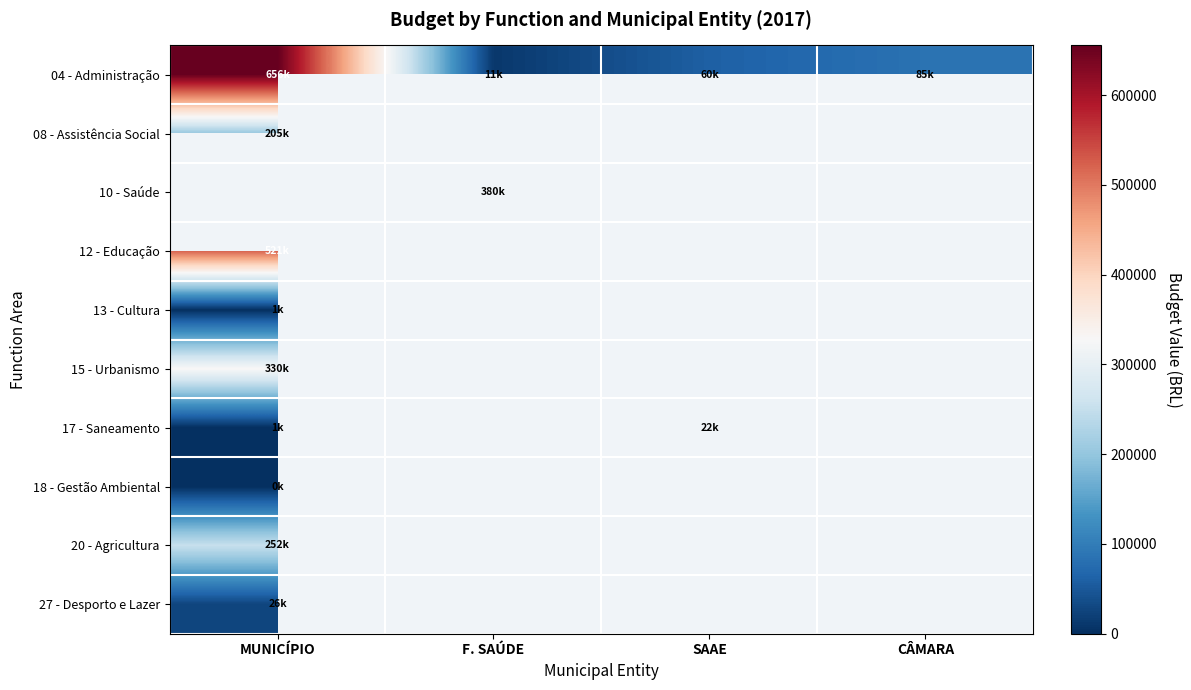

Which series has the largest range (max minus min)?

04 - Administração